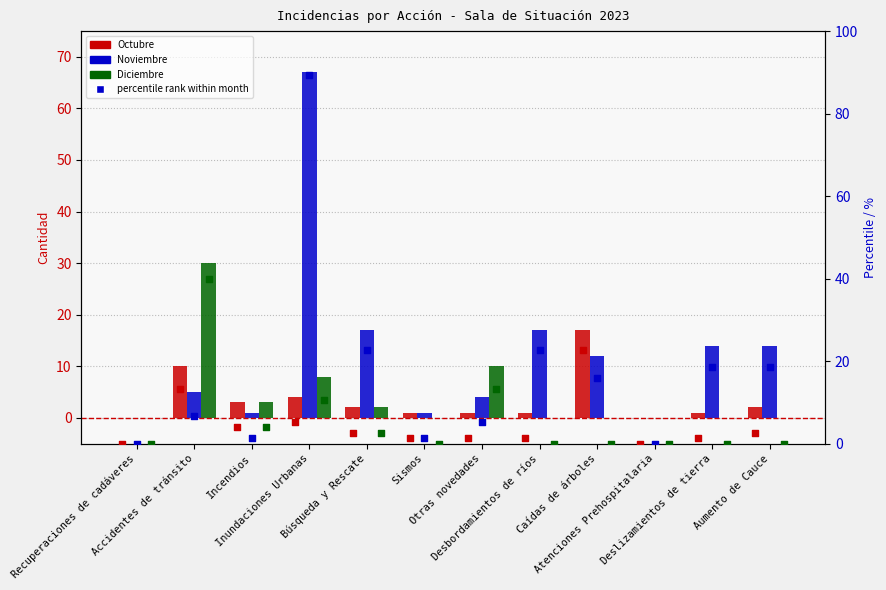

Which series has the largest Y range (max minus min)?

Noviembre %